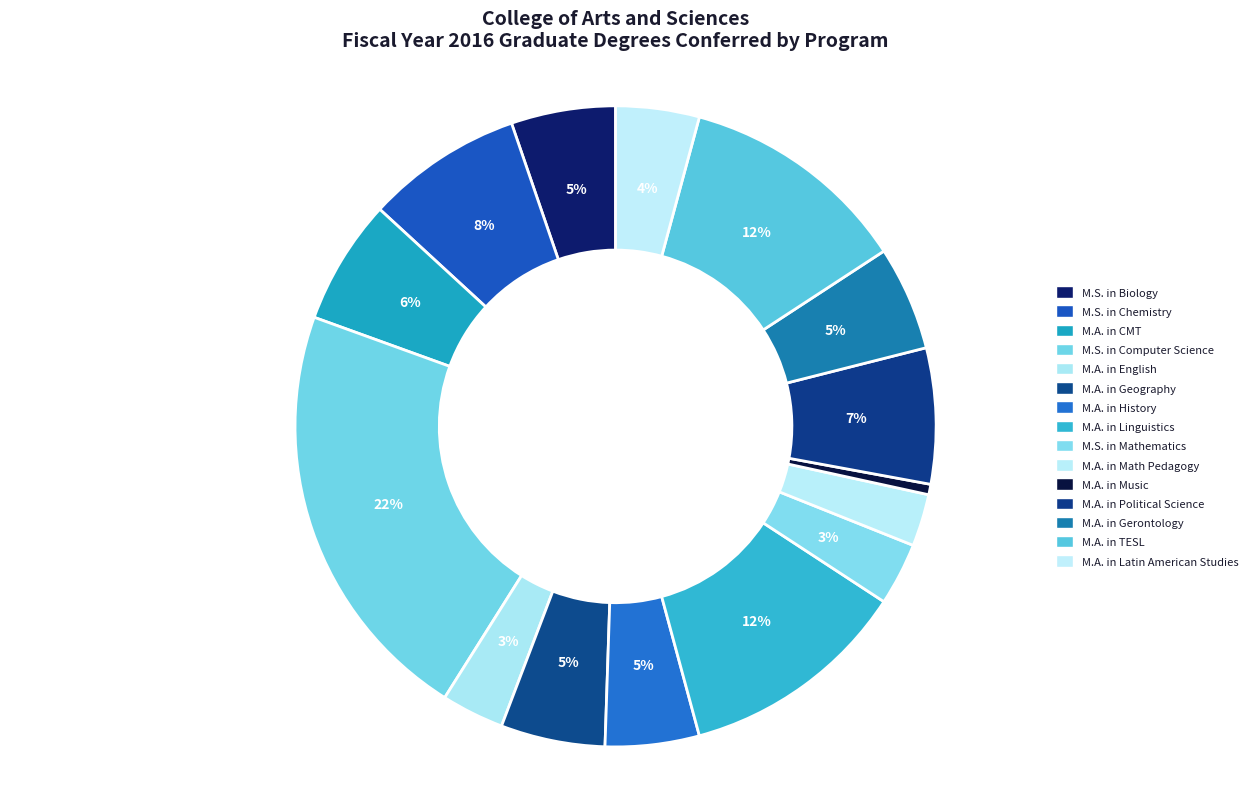

How many segments does this pie chart have?

15